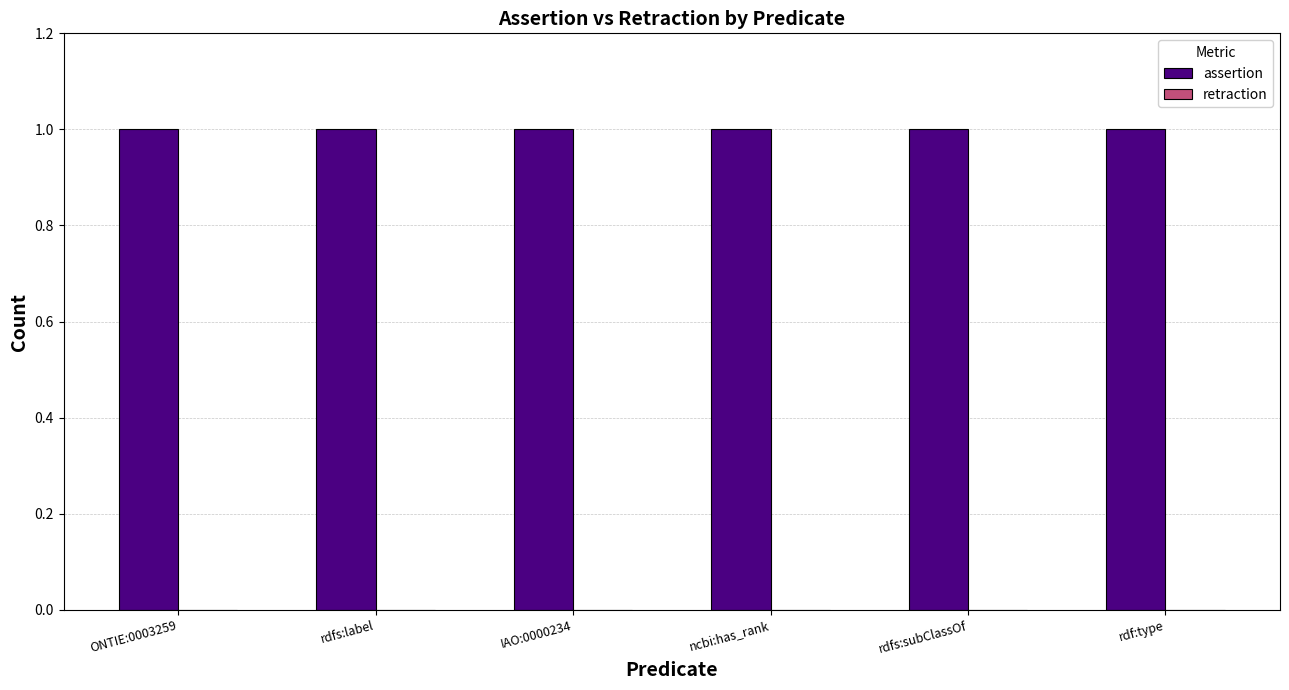

What is the spread (max minus min) of values at IAO:0000234?

1